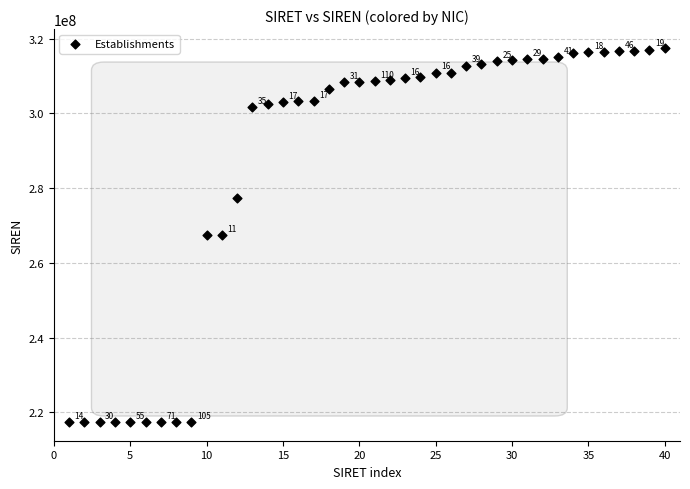

What Y value in the scatter plot is closest to 267494027?

267400513